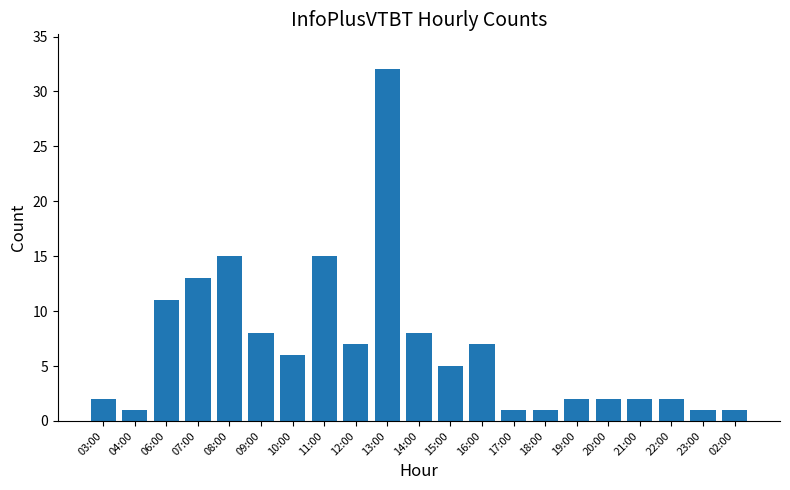

What is the greatest value displayed?

32